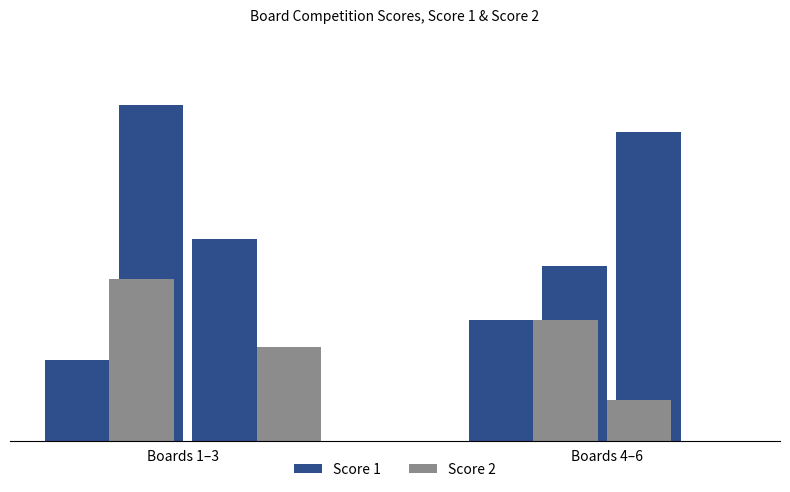

What is the sum of all Score 1 values?

91